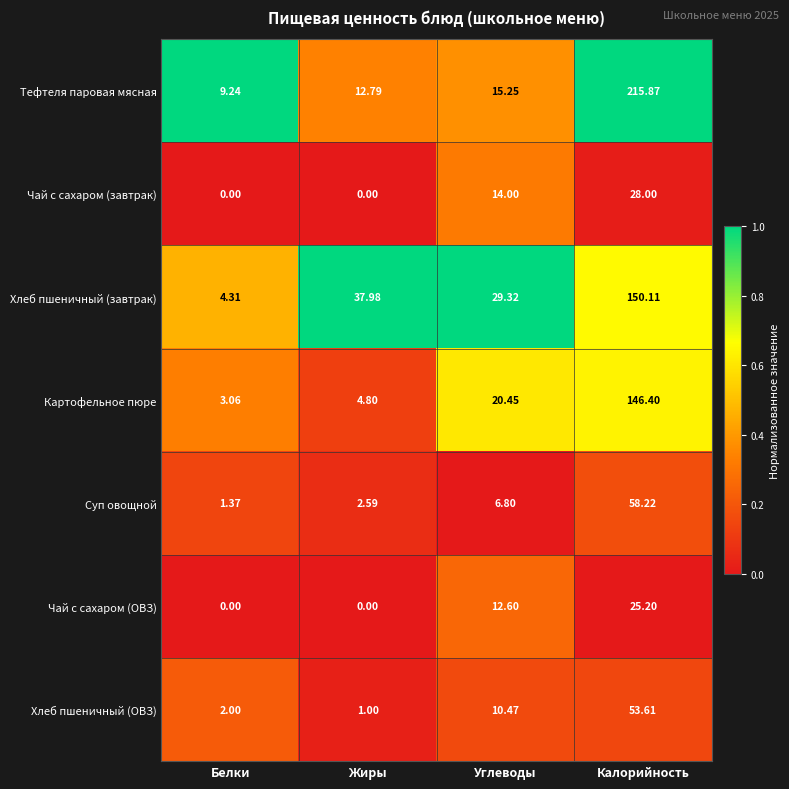

Rank the series by their maximum value, from lowest to highest.

Чай с сахаром (ОВЗ), Чай с сахаром (завтрак), Хлеб пшеничный (ОВЗ), Суп овощной, Картофельное пюре, Хлеб пшеничный (завтрак), Тефтеля паровая мясная